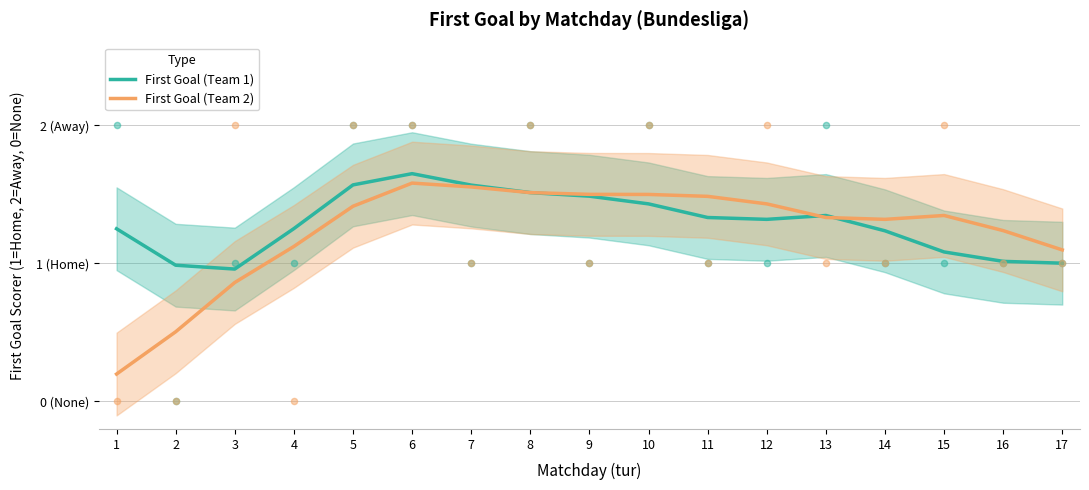

Which series has the largest total across all categories?

First Goal (Team 1)